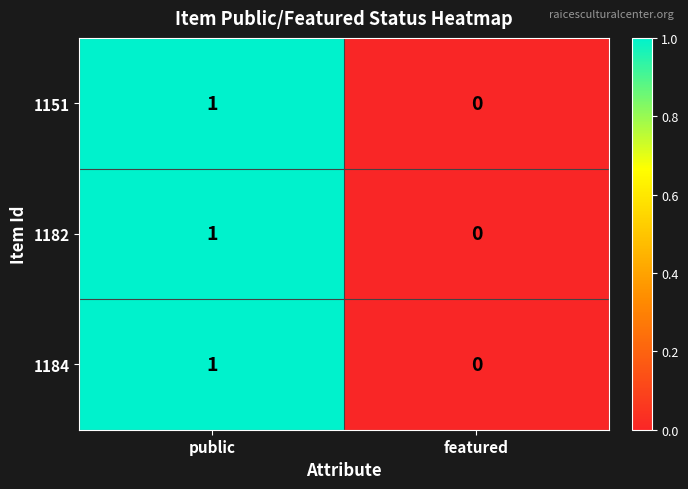

Where is 1182 nearest to the value 0?

featured